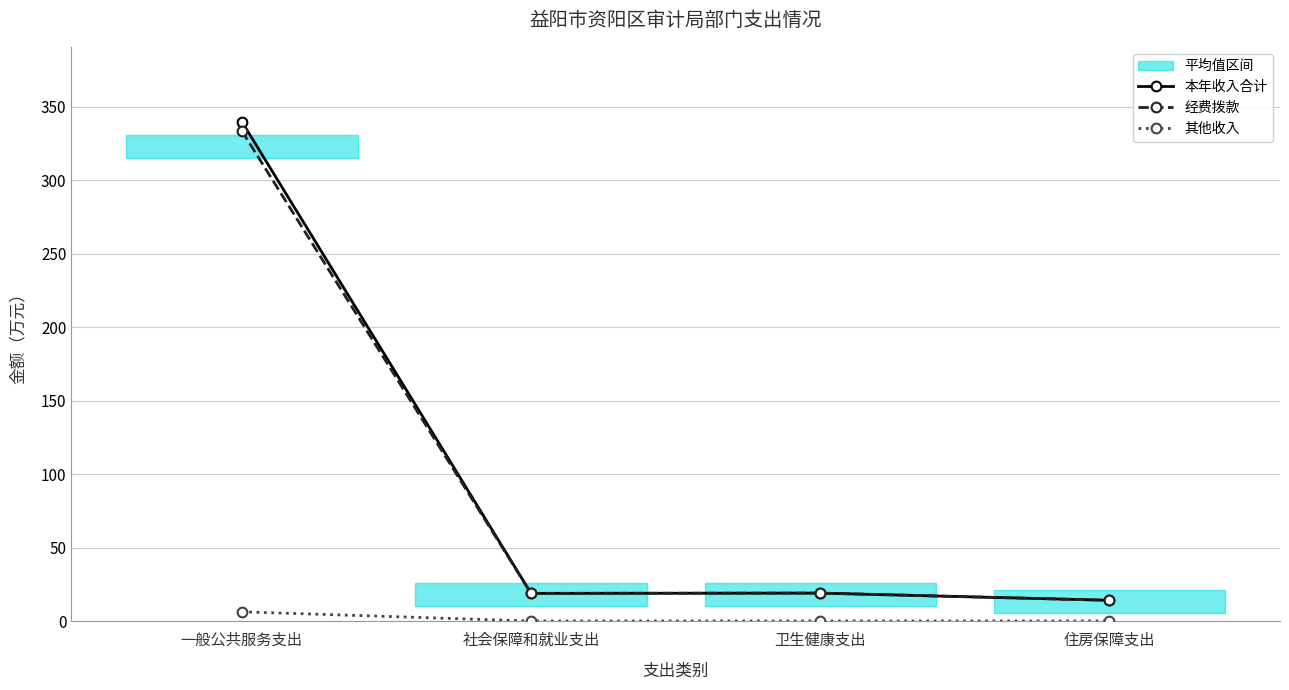

Does the chart display data point markers on the line(s)?

Yes